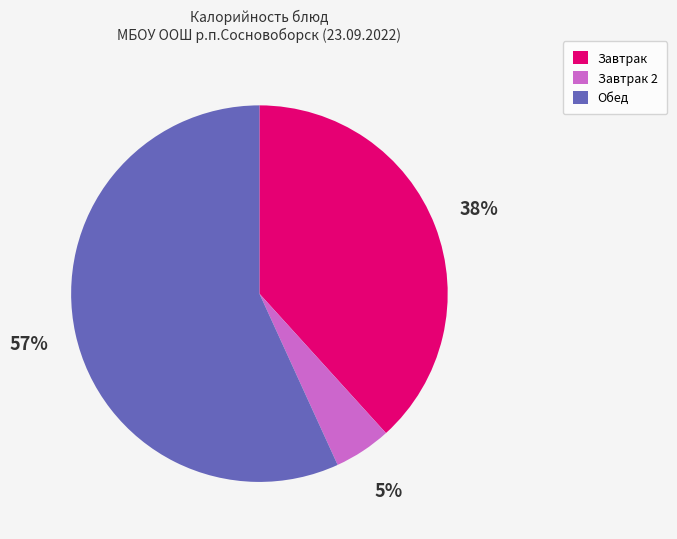

Rank the categories by value from highest to lowest.

Обед, Завтрак, Завтрак 2